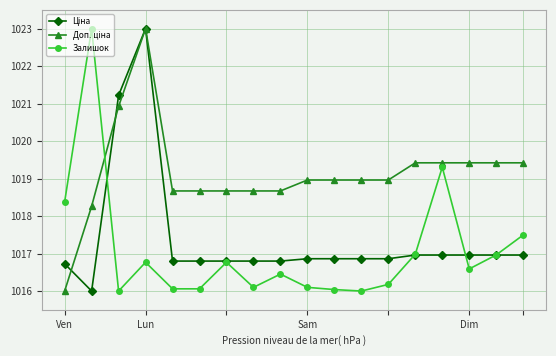

How many categories are shown in the chart?

18